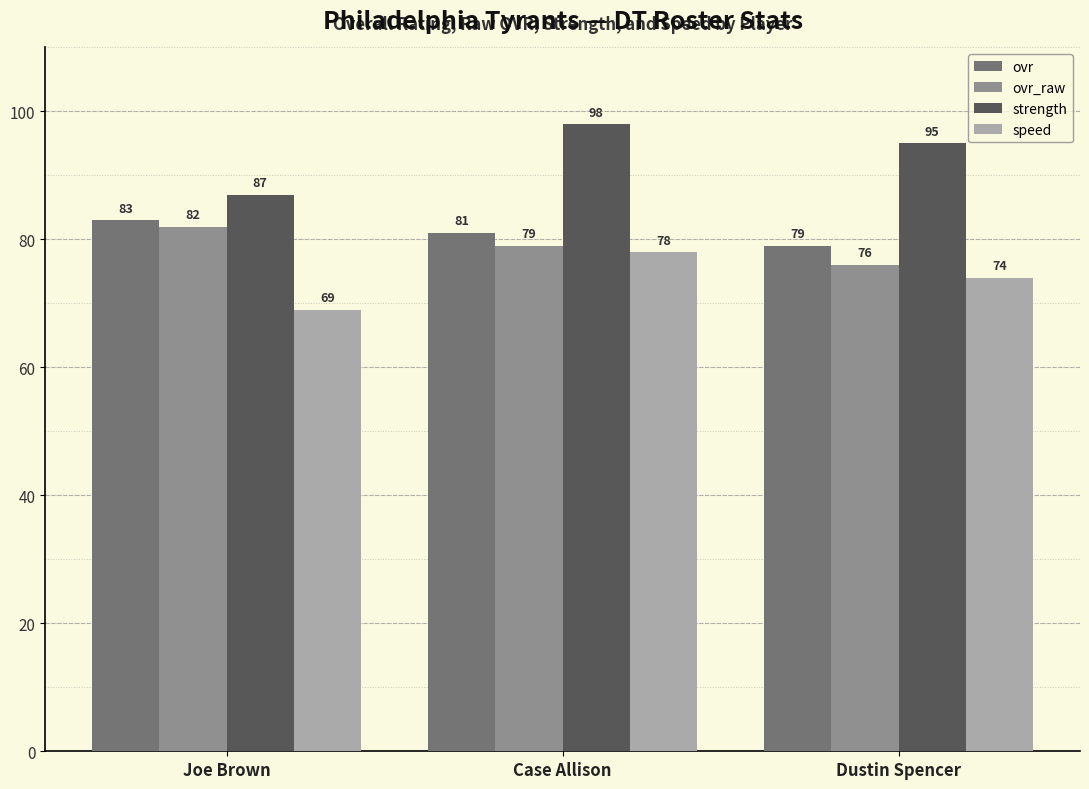

Is the value of ovr_raw at Joe Brown greater than the value of speed at Joe Brown?

Yes